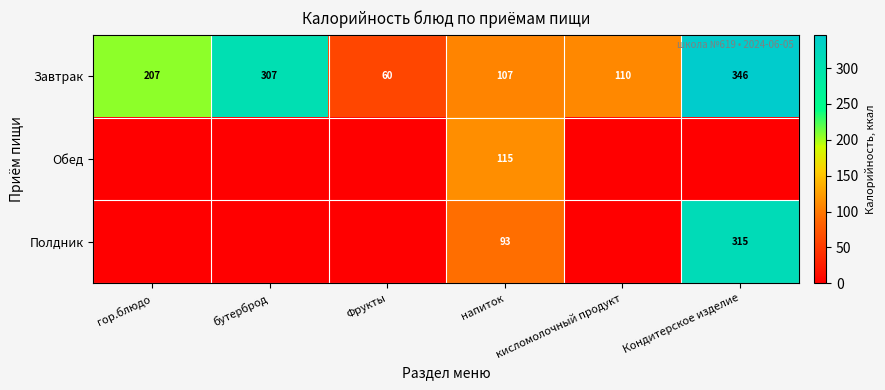

At which label is Завтрак closest to 203?

гор.блюдо